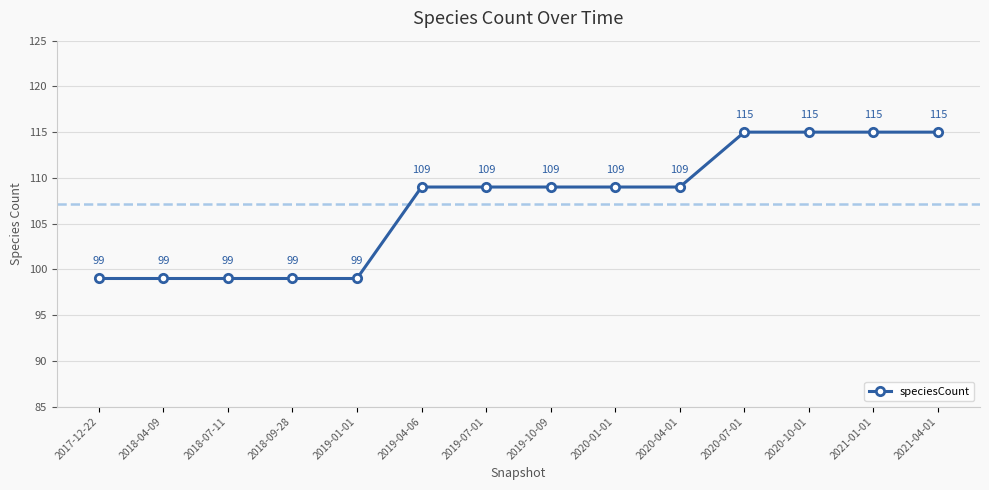

Is it true that the value at 2019-01-01 is 46?

False